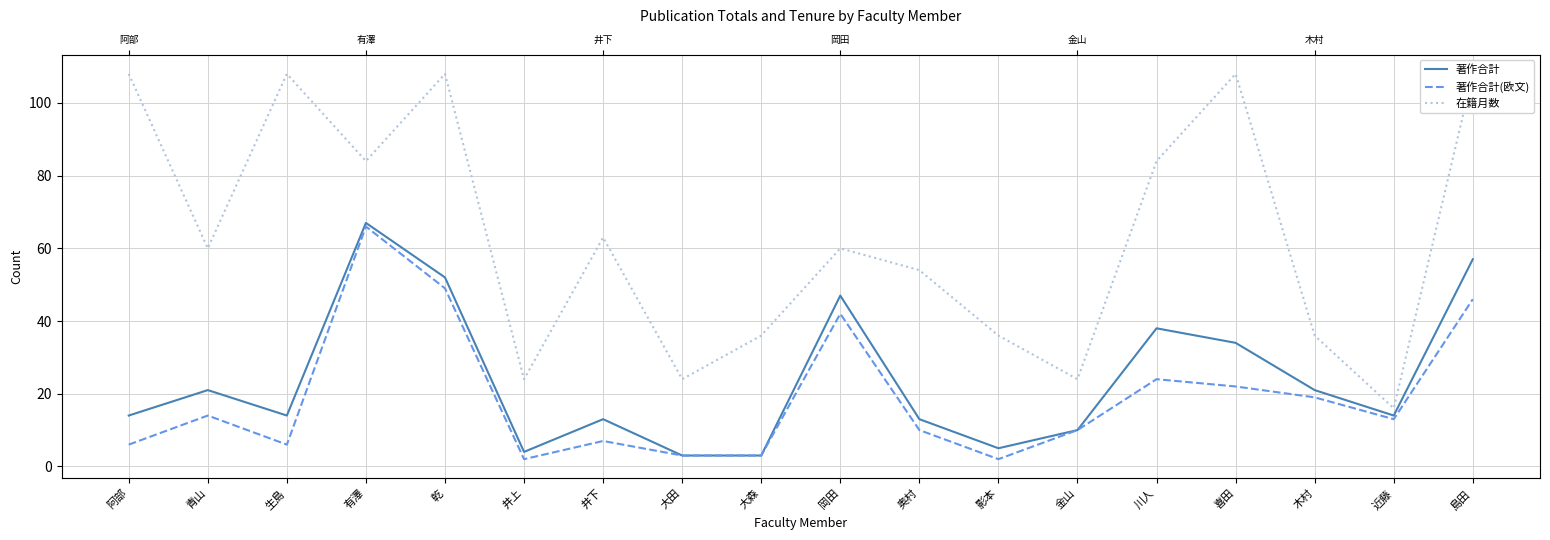

How many distinct data groups are displayed?

3